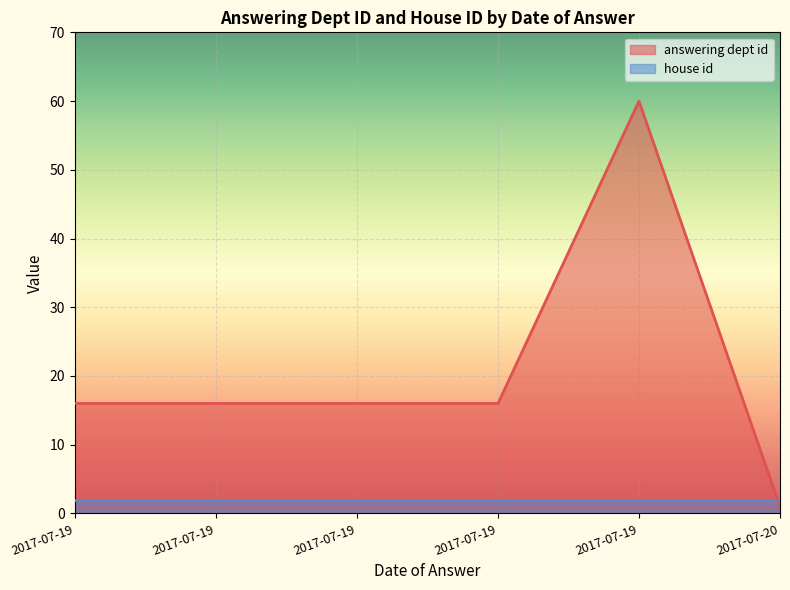

How many interior local peaks (higher than both neighbors) does the data have?

1